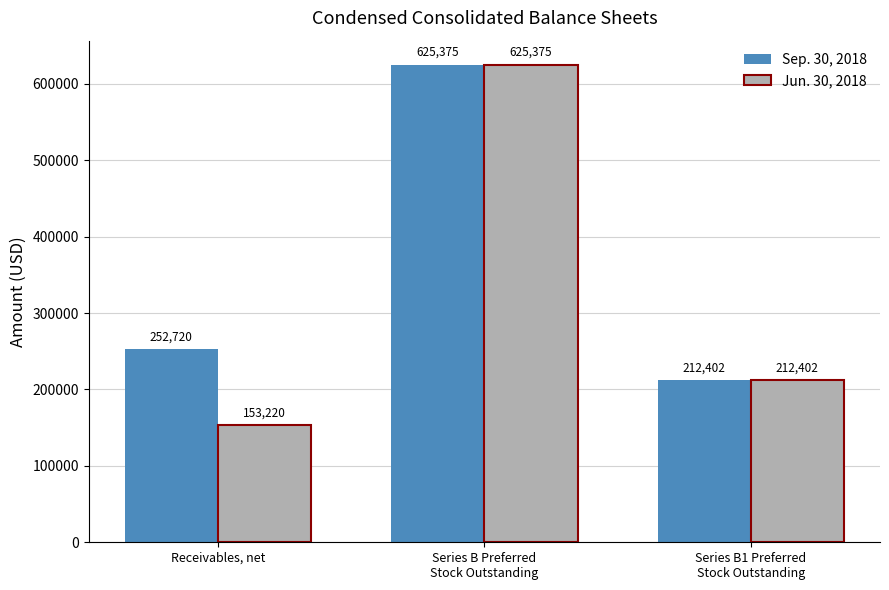

What position from the left is Series B Preferred
Stock Outstanding?

2